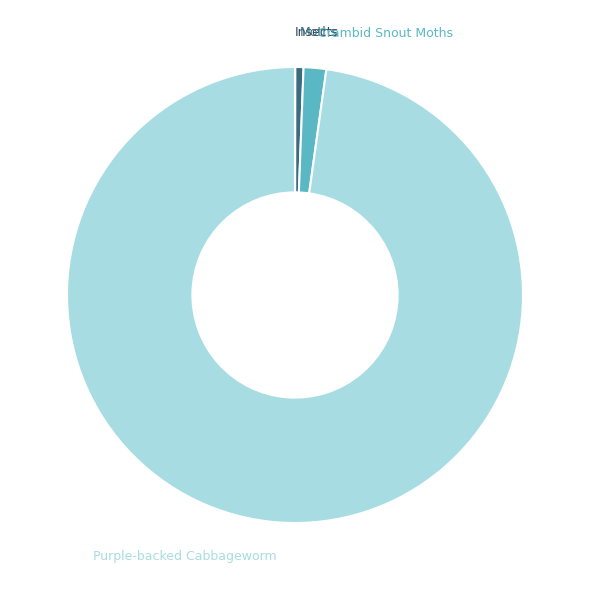

Is there a majority slice in this chart?

Yes